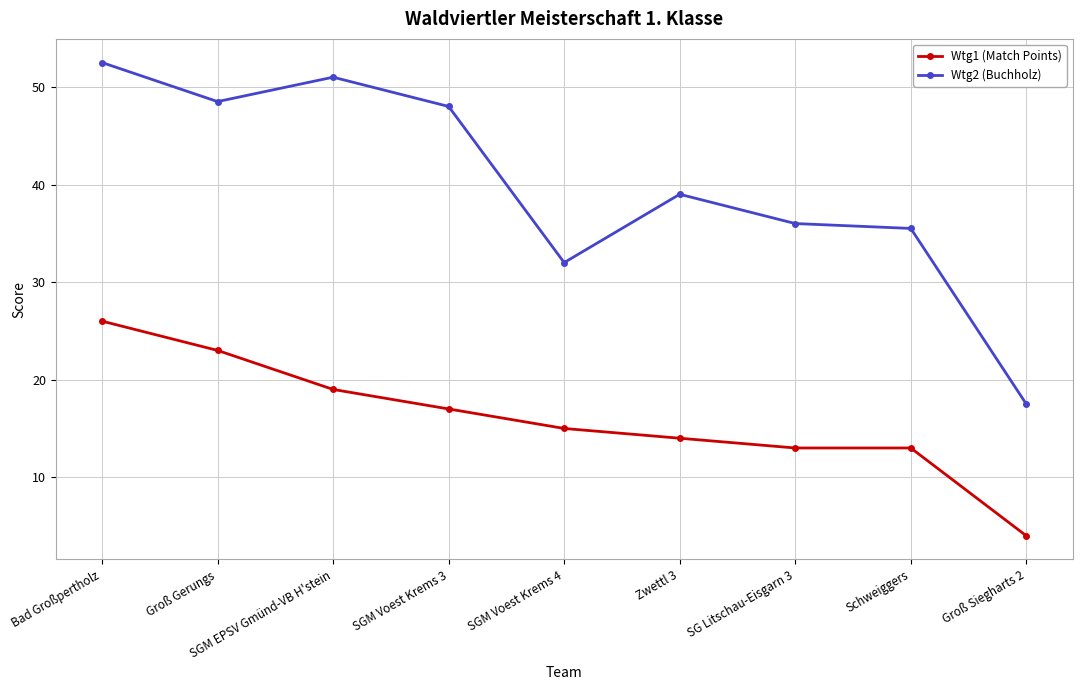

How many series are shown in this chart?

2